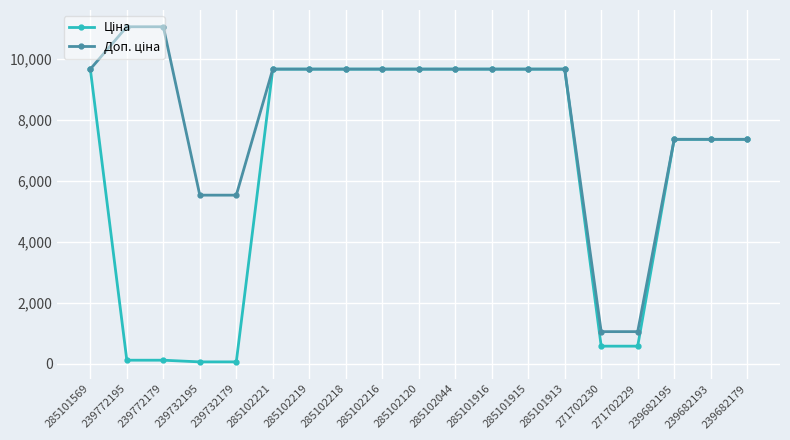

How many data points does each series have?

19